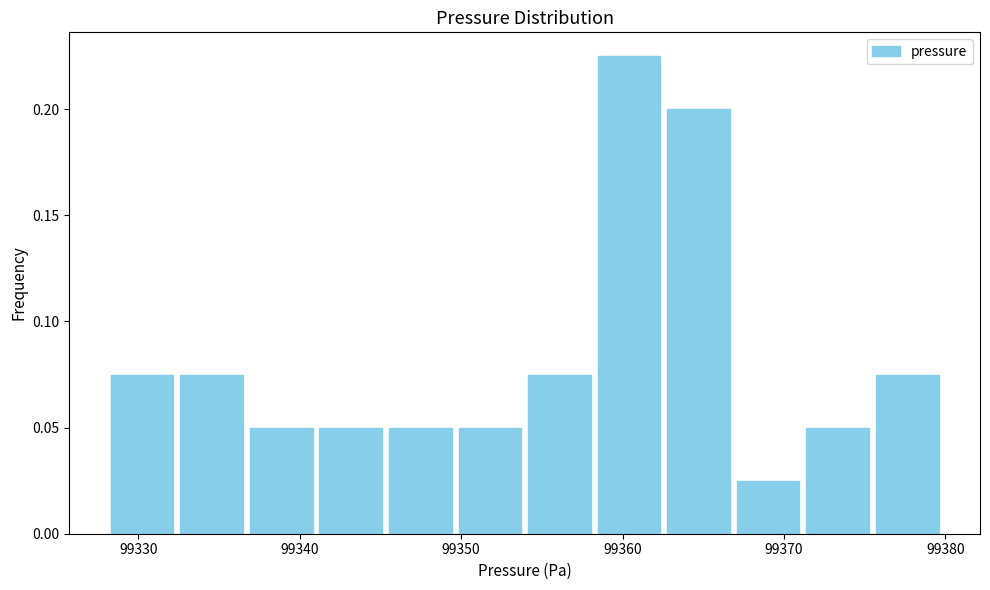

Reading left to right, transcribe this chart: for each bar, give the range it covers on the x-axis and its height. Neither the bar edges nor the heights are printed on the chart, so give them approximately, as read against the axes.

99328 to 99332: 0.075
99332 to 99337: 0.075
99337 to 99341: 0.050
99341 to 99345: 0.050
99345 to 99350: 0.050
99350 to 99354: 0.050
99354 to 99358: 0.075
99358 to 99363: 0.225
99363 to 99367: 0.200
99367 to 99371: 0.025
99371 to 99375: 0.050
99375 to 99380: 0.075